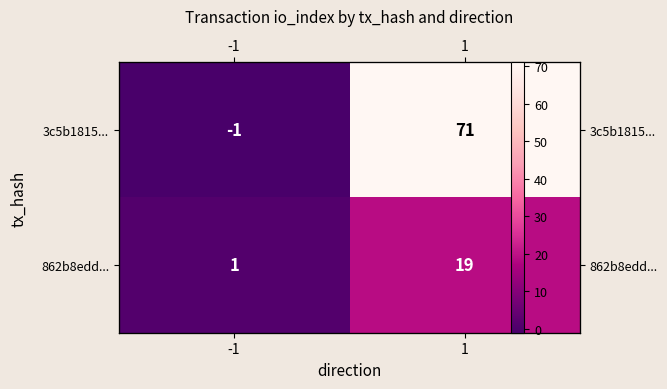

True or false: 862b8edd... has a value of 1 at -1.

True